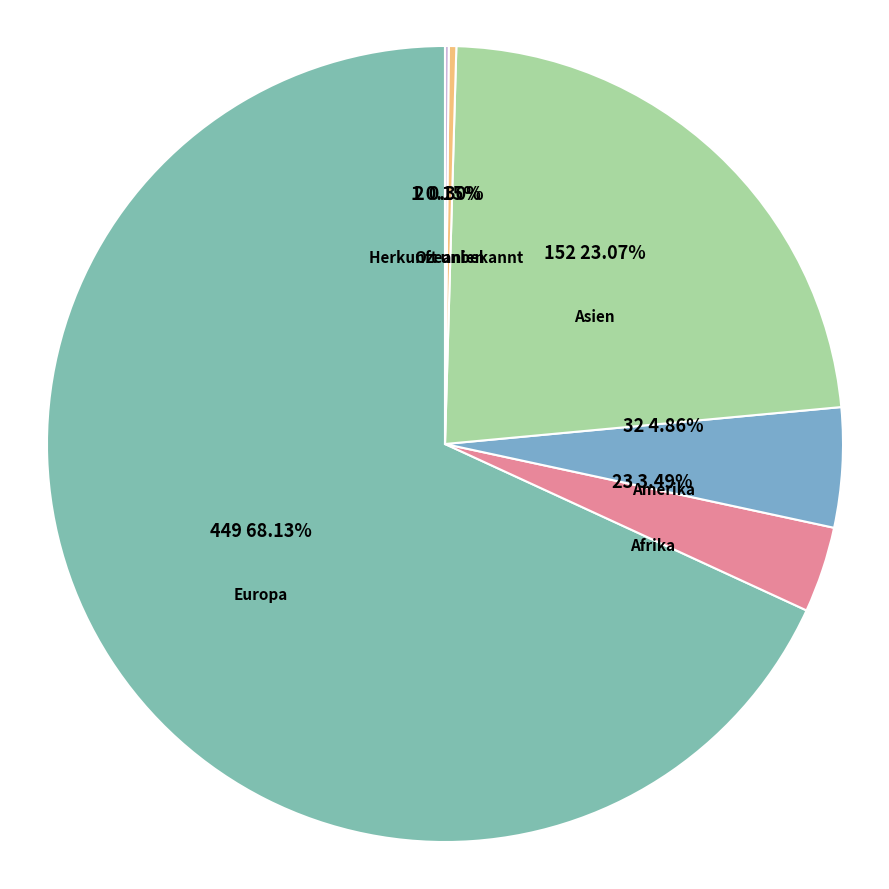

Is it true that Afrika is 1% of the pie?

False